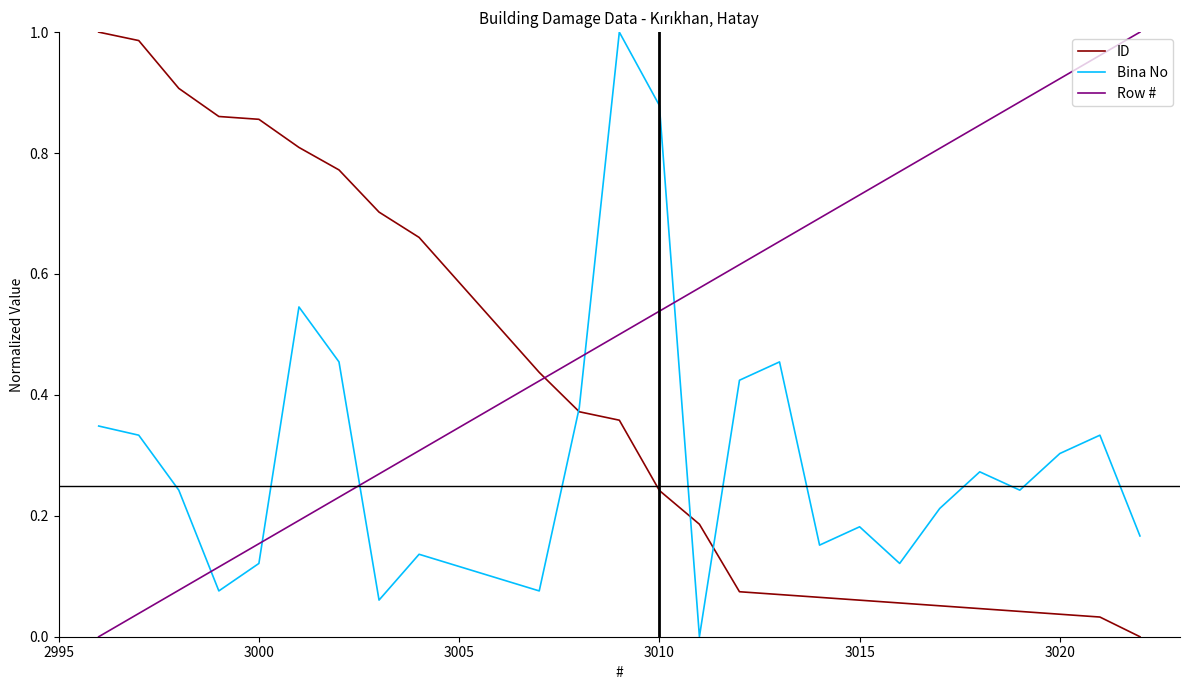

After their last crossing, which series has the higher values: Row # or Bina No?

Row #